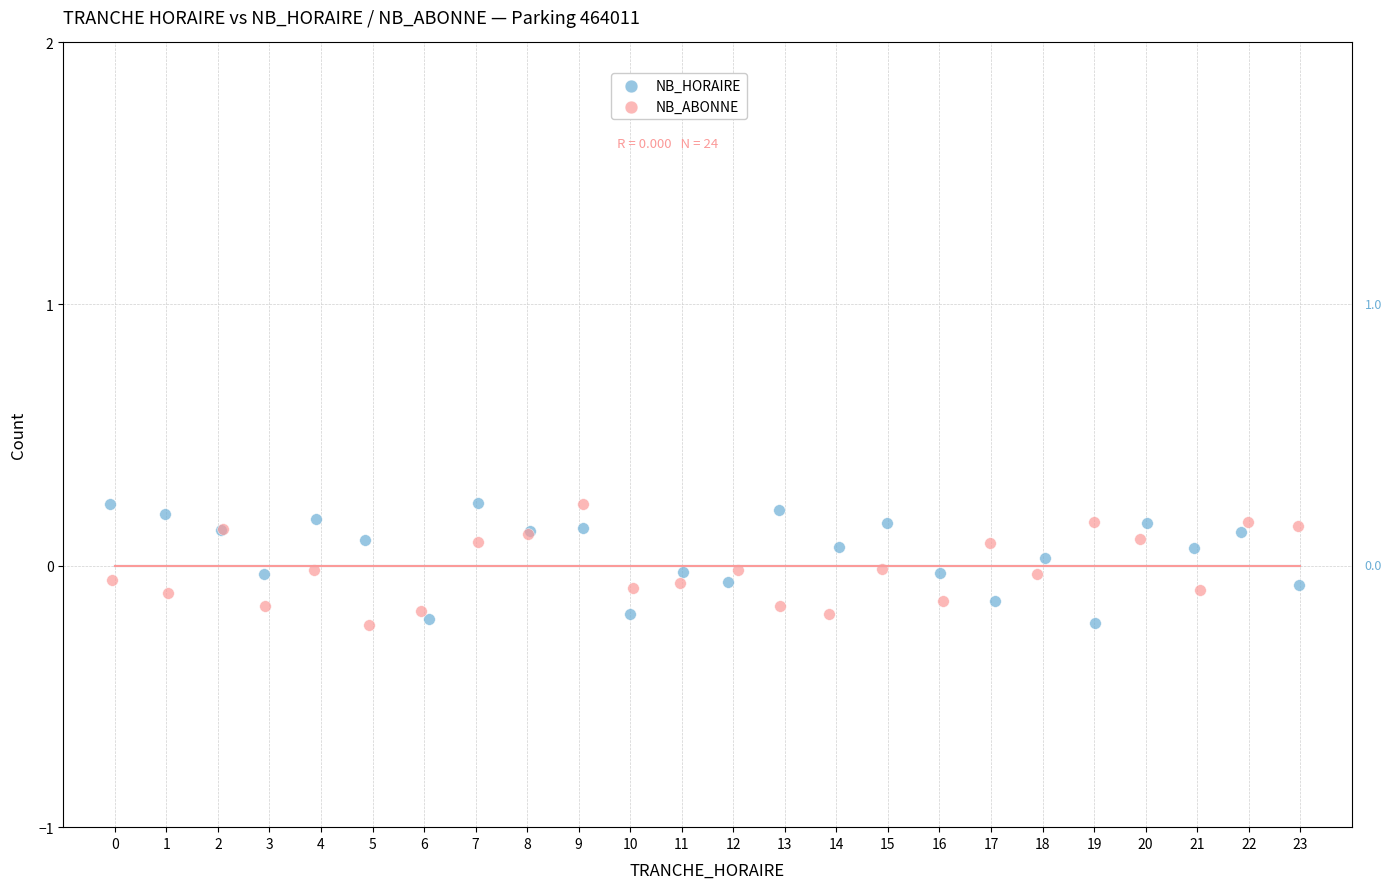

What are all the series names shown in the legend?

NB_HORAIRE, NB_ABONNE